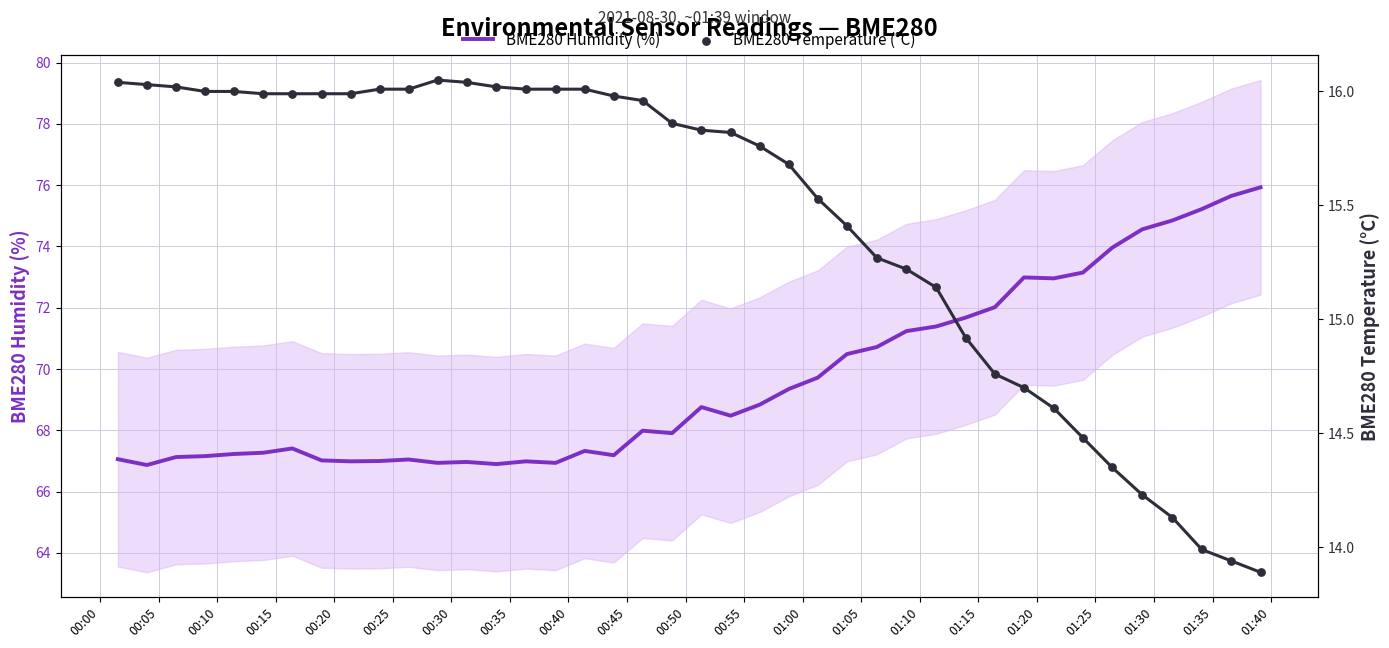

What is the minimum value for BME280 Humidity (%)?

66.9